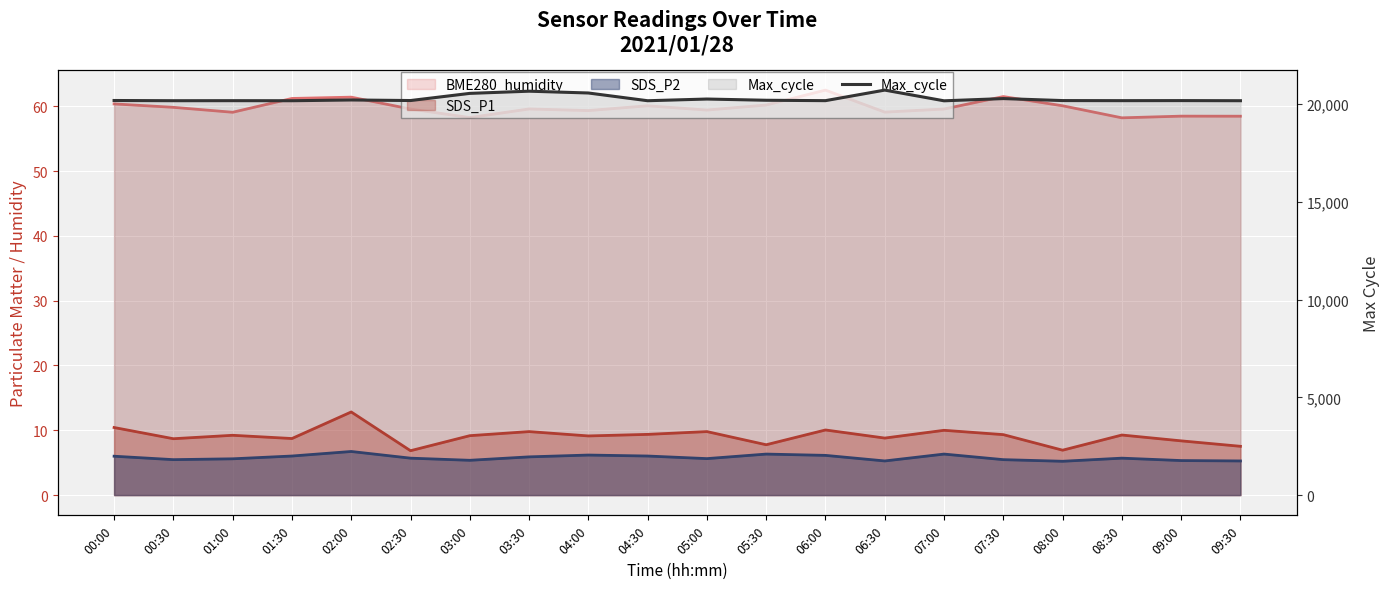

What position from the right is 04:00?

12